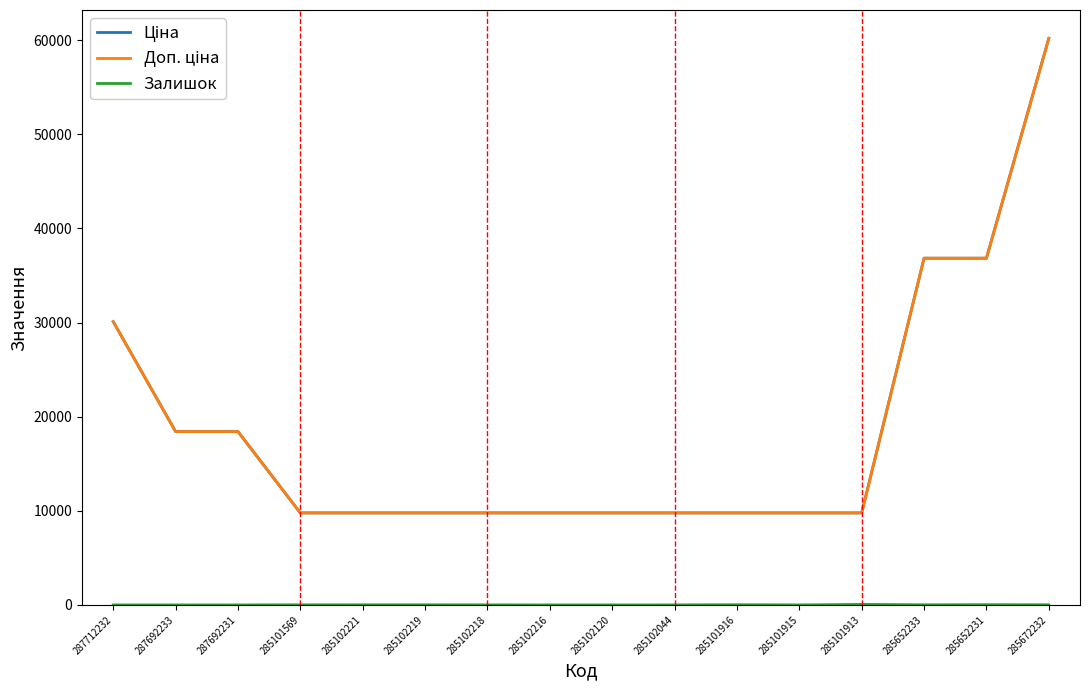

Is this an area chart (filled region under the line)?

No